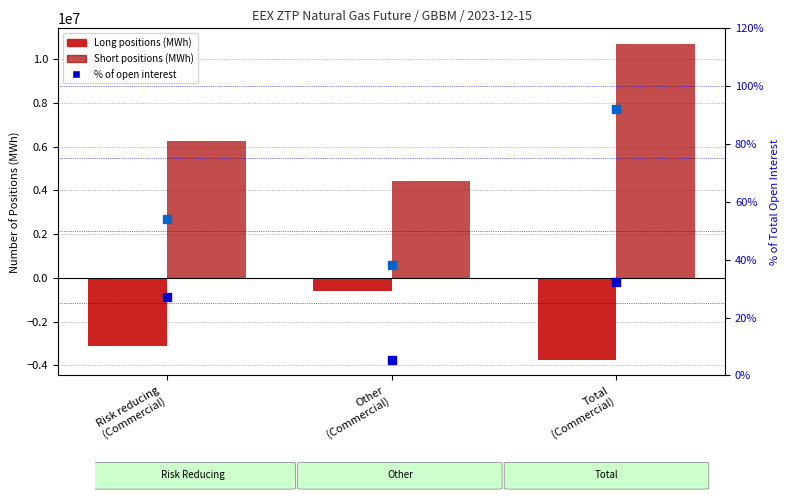

What is the minimum value for % Long?

5.3